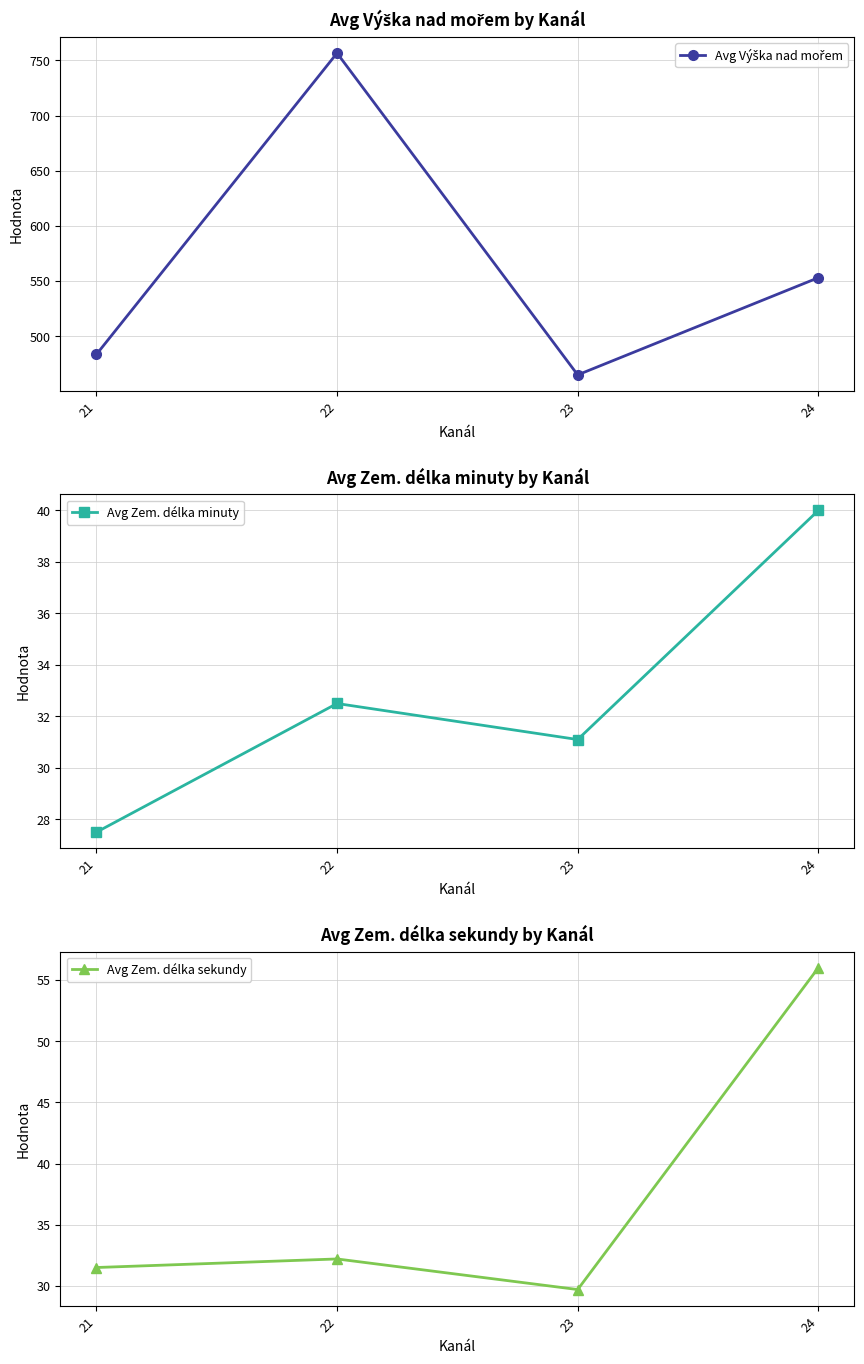

Does the chart have visible grid lines?

Yes